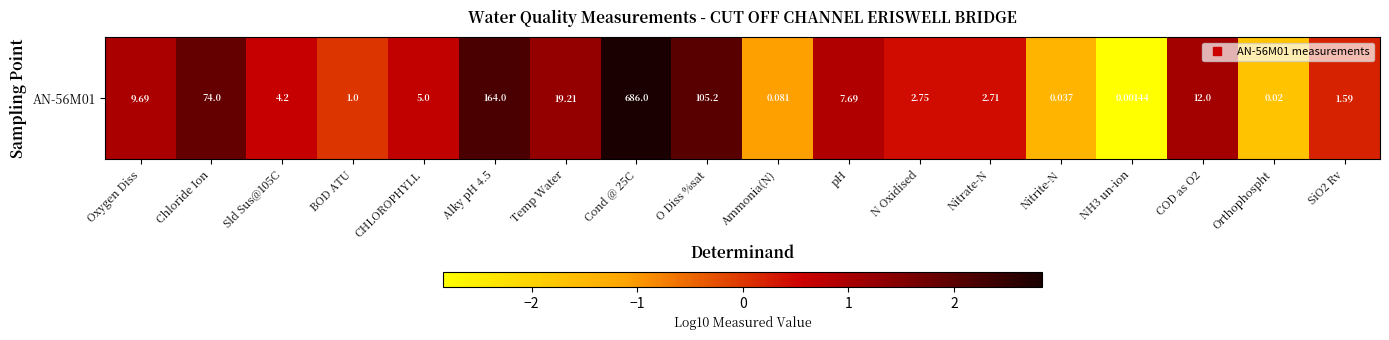

What is the change in value from CHLOROPHYLL to O Diss %sat?

+1.3